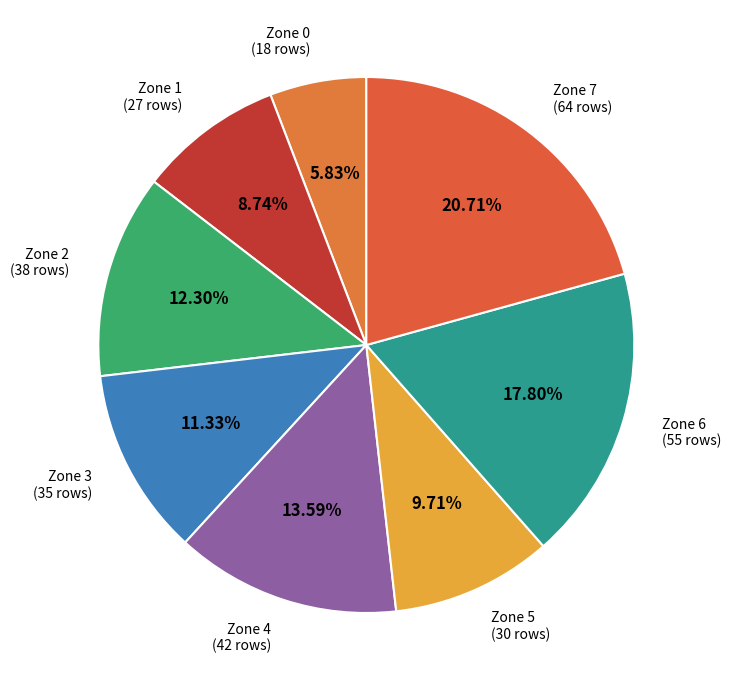

Is Zone 6 the majority of the pie?

No